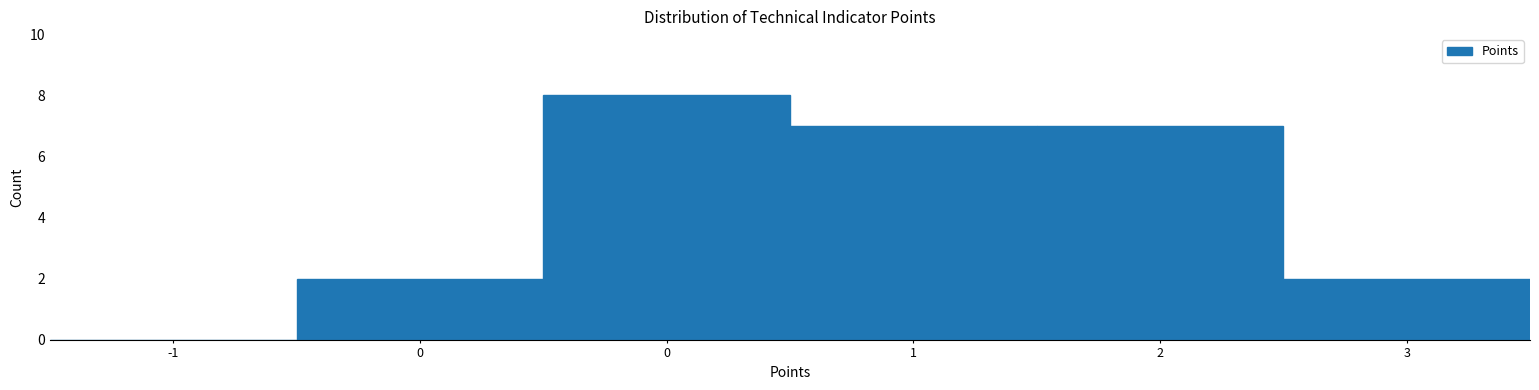

How many positive values are there?

5